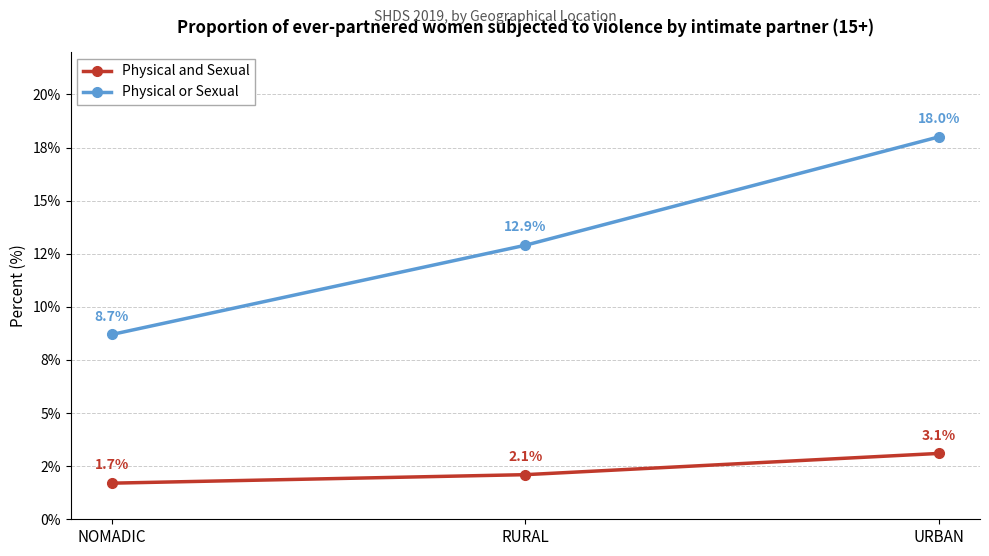

What position from the left is RURAL?

2